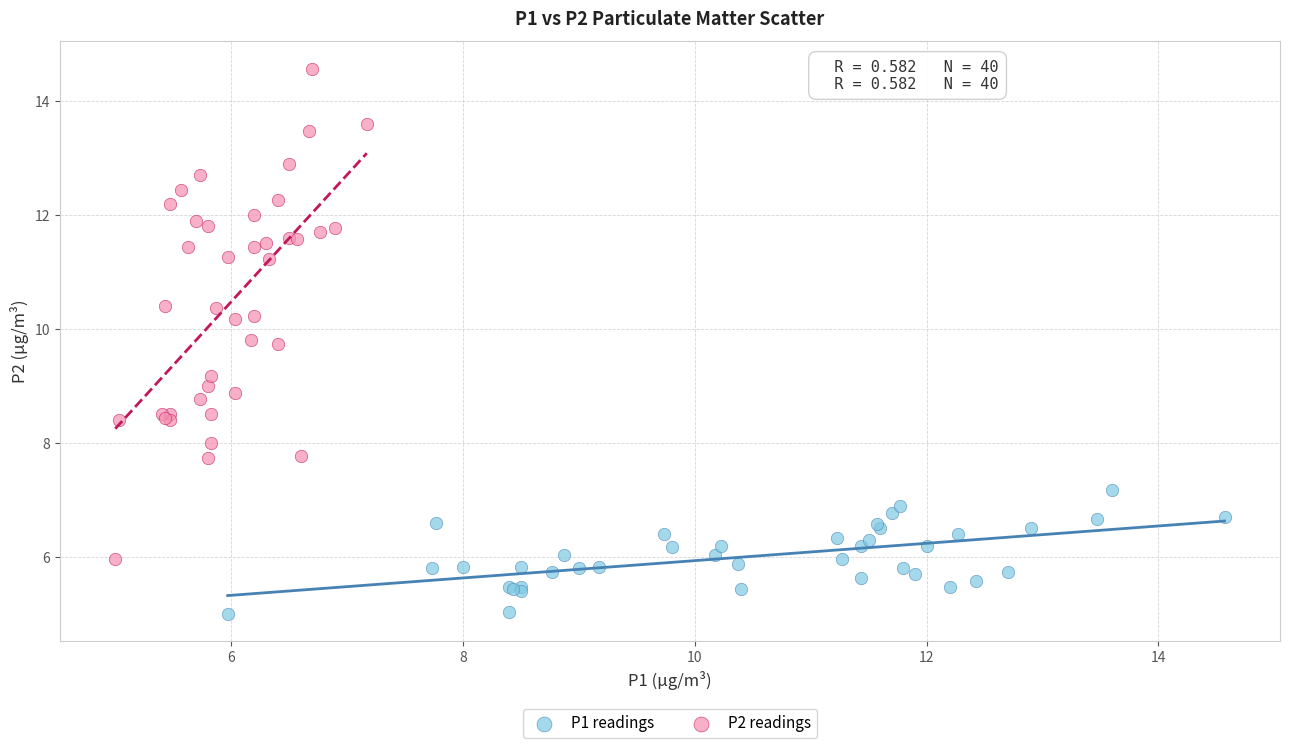

Which series has the largest Y range (max minus min)?

P2 readings